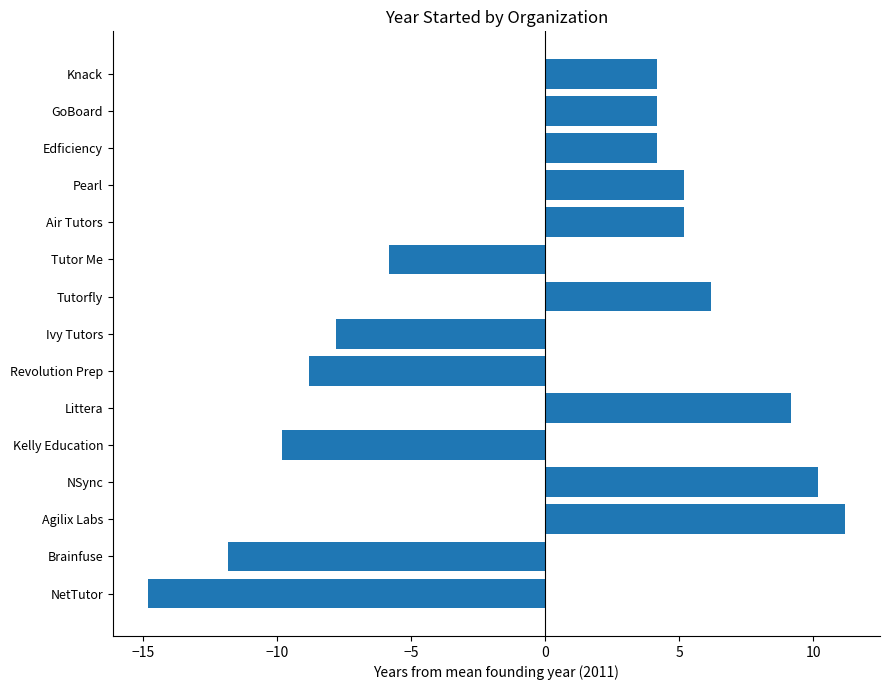

What is the greatest value displayed?

11.2